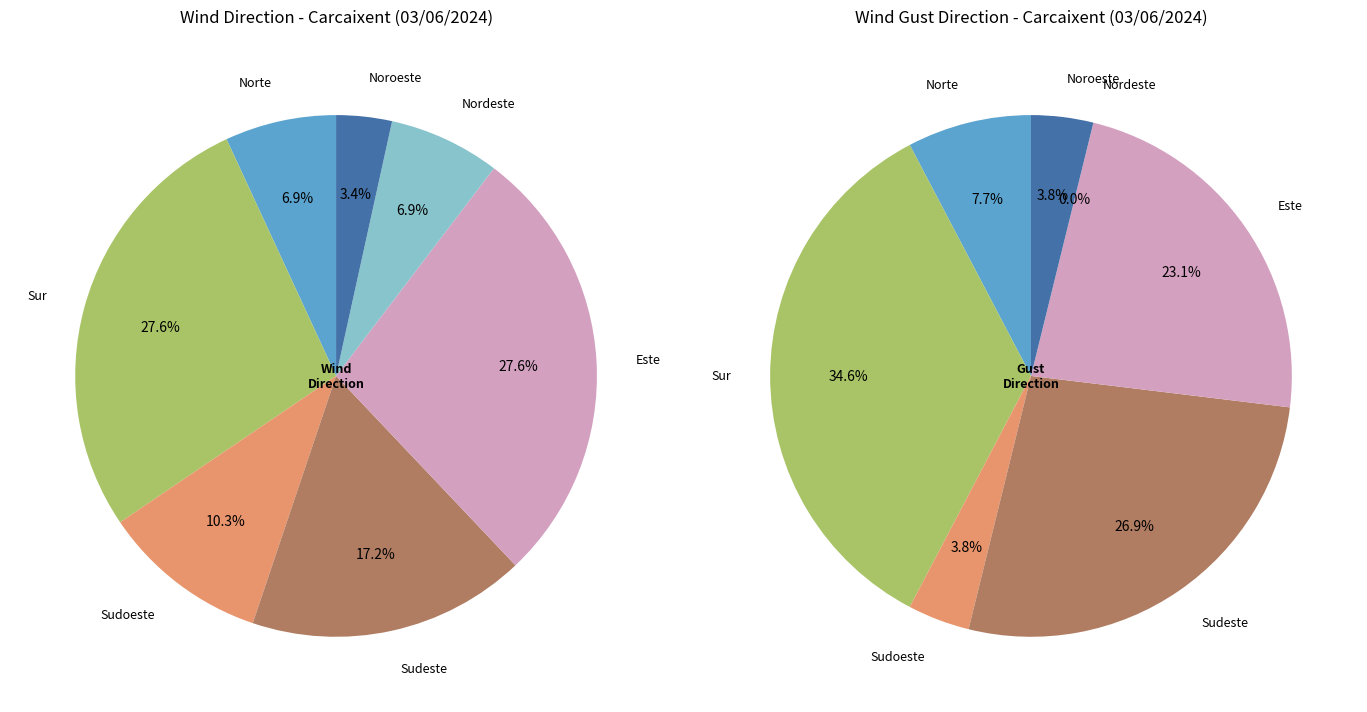

Does Nordeste account for over 50% of the chart?

No